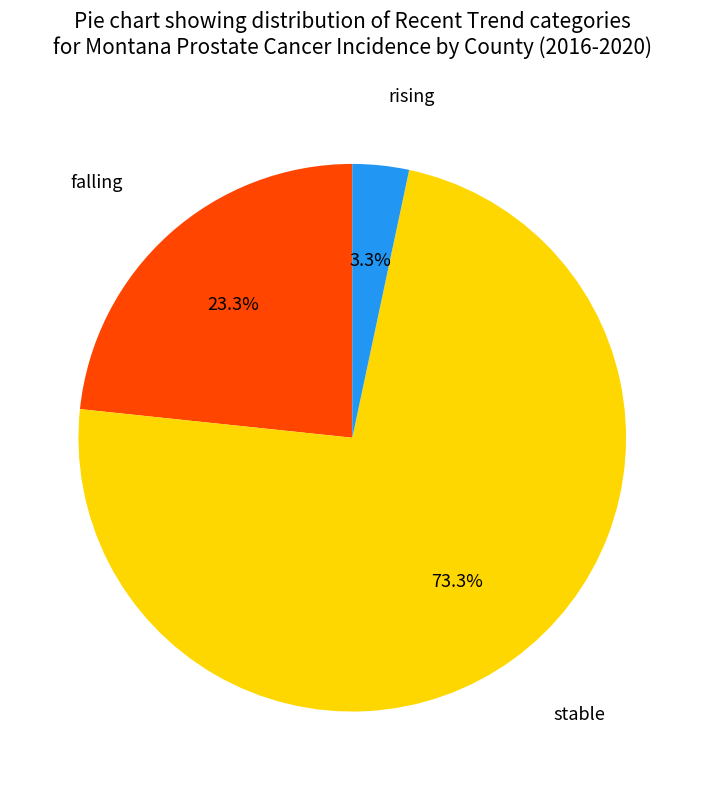

Which has a higher value, rising or stable?

stable